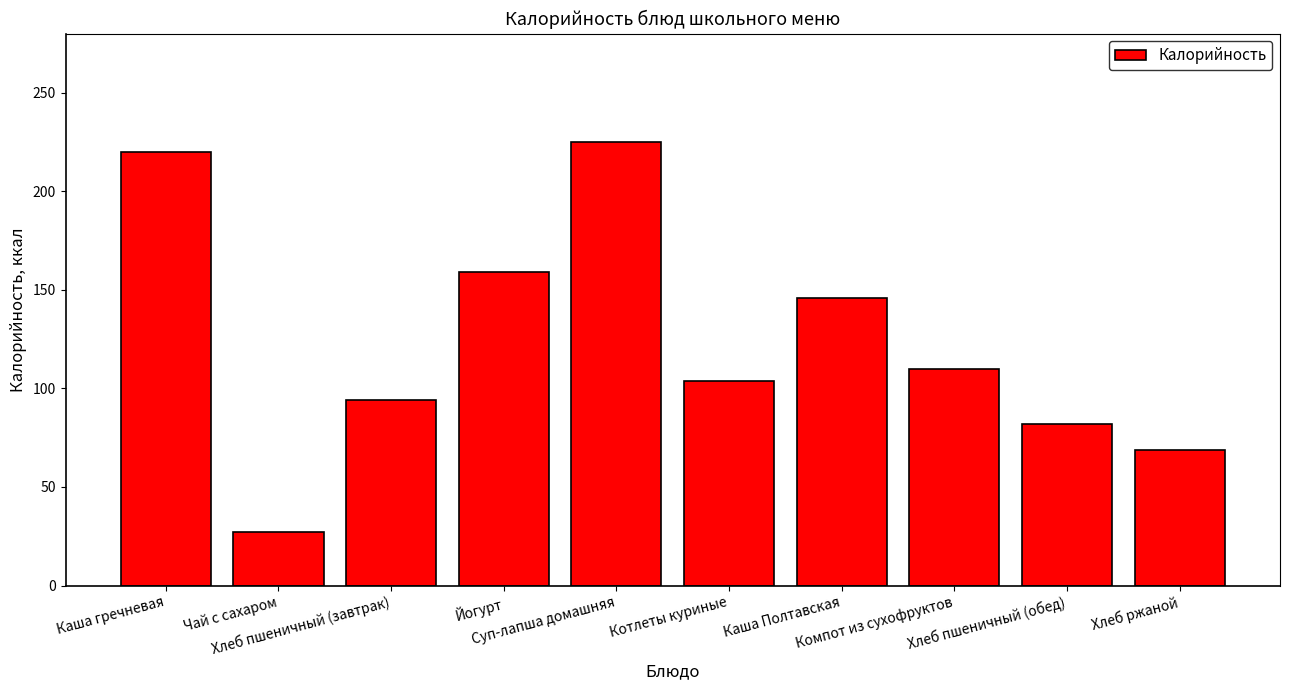

At which label does the data first exceed 110?

Каша гречневая